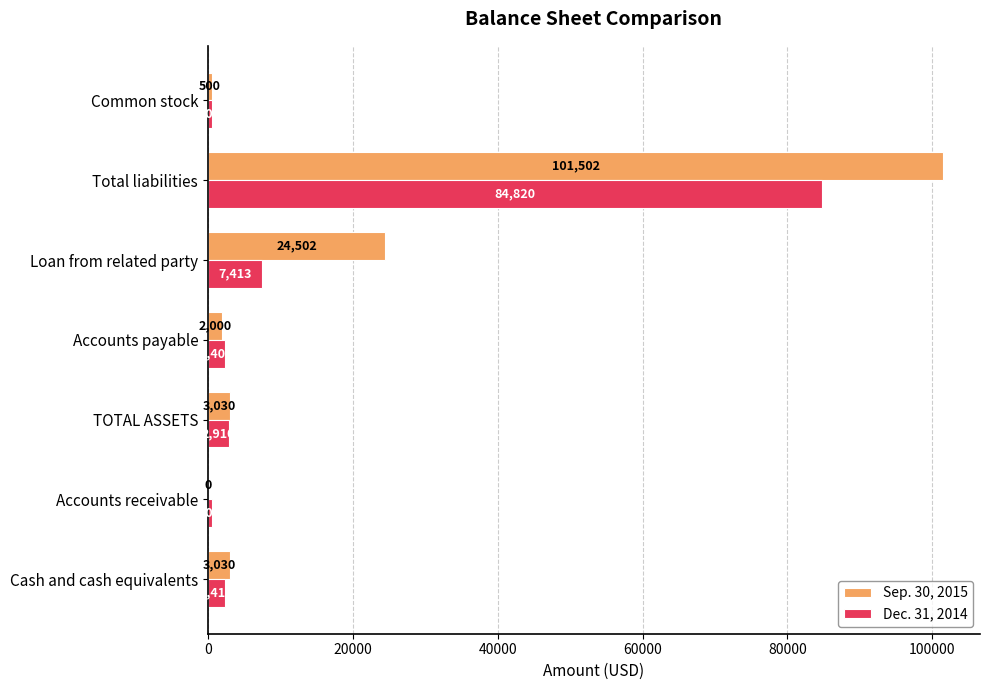

What is the maximum value for Dec. 31, 2014?

84820